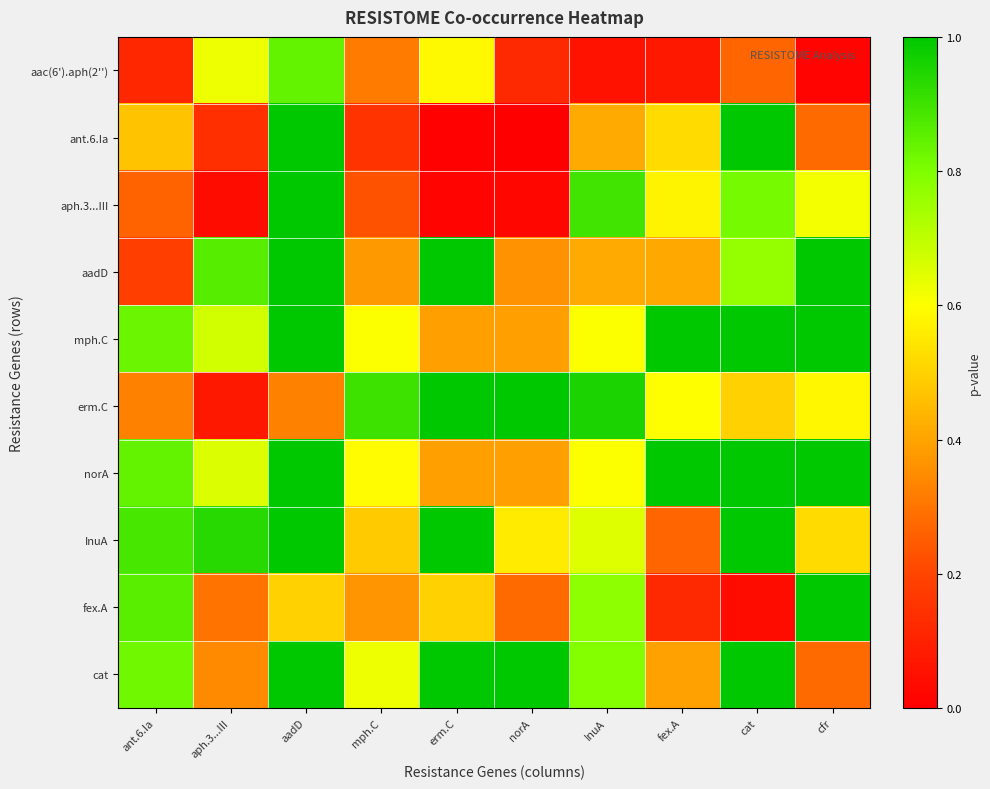

Which series has the largest total across all categories?

mph.C